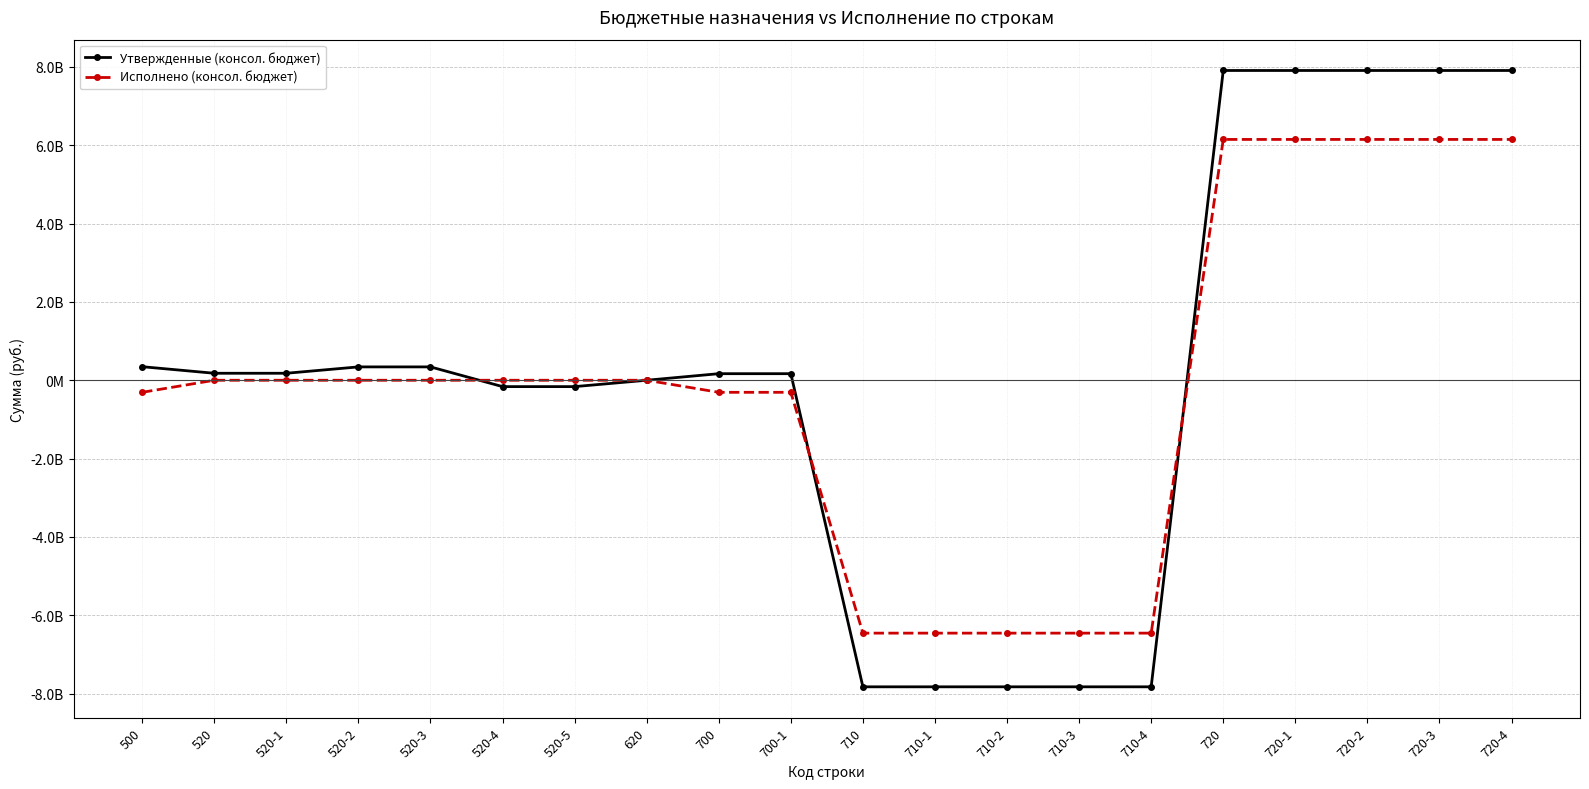

At which label is Утвержденные (консол. бюджет) closest to 40814239?

620